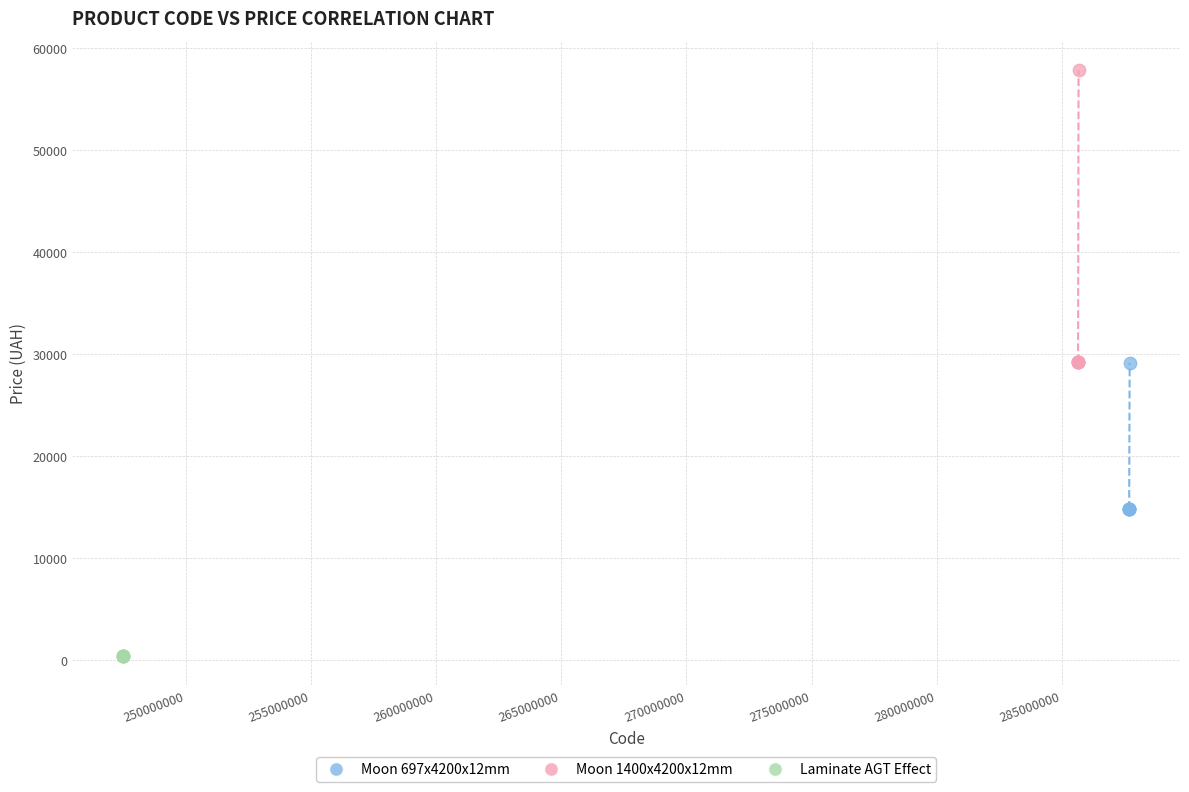

Which series reaches the maximum Y coordinate?

Moon 1400x4200x12mm